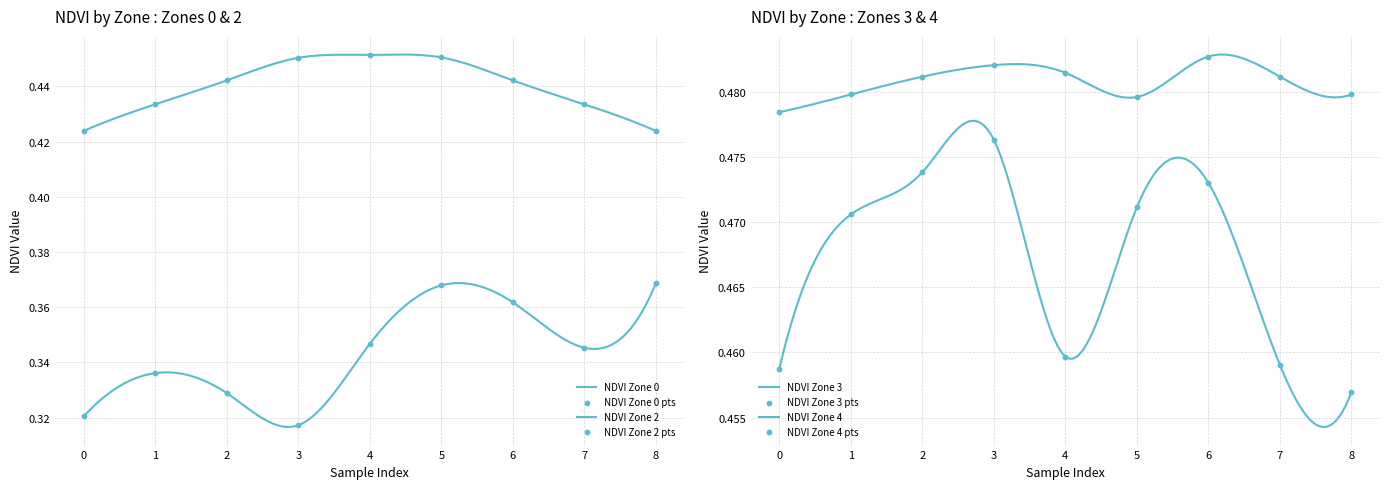

Is the value of NDVI Zone 4 at 3 greater than the value of NDVI Zone 0 at 5?

Yes